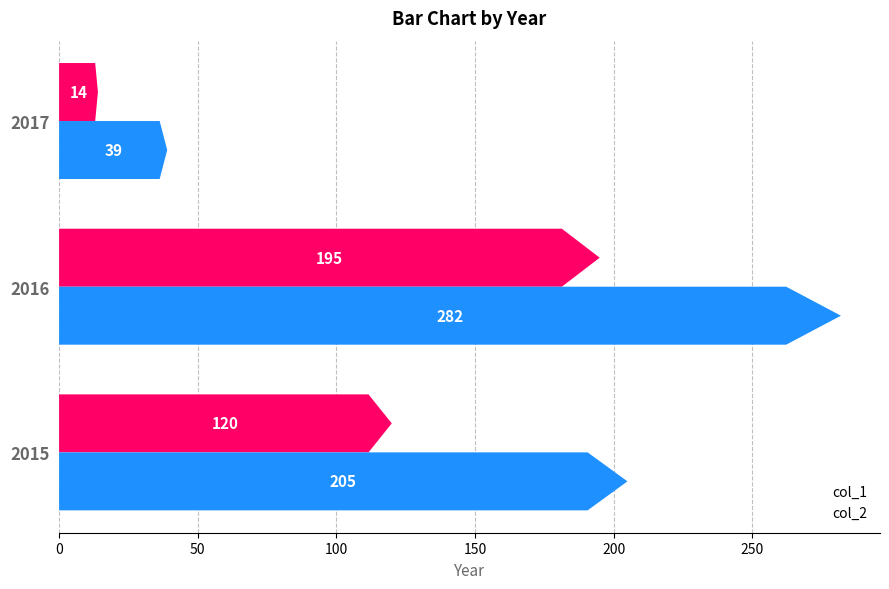

At 2015, list the series in order from smallest to largest.

col_1, col_2